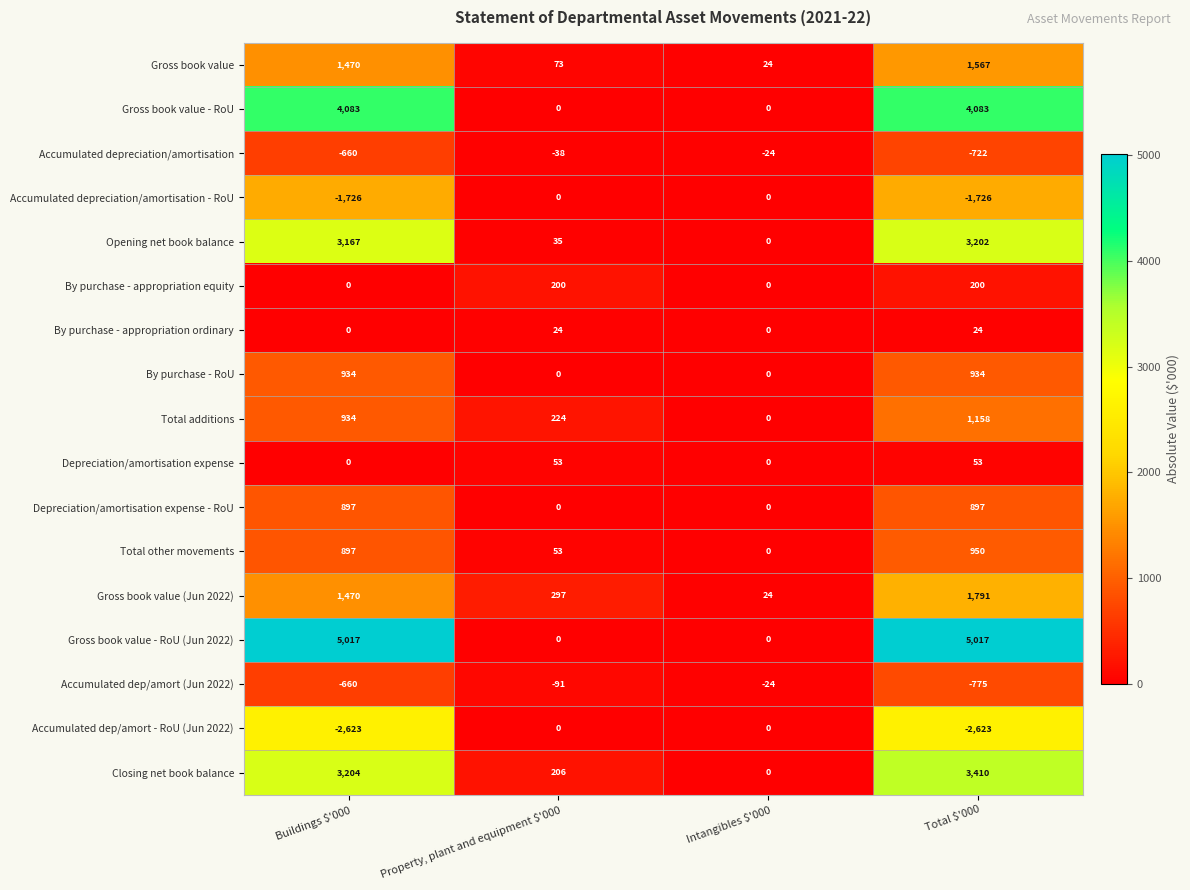

How many Gross book value - RoU values are between 0 and 4083?

4